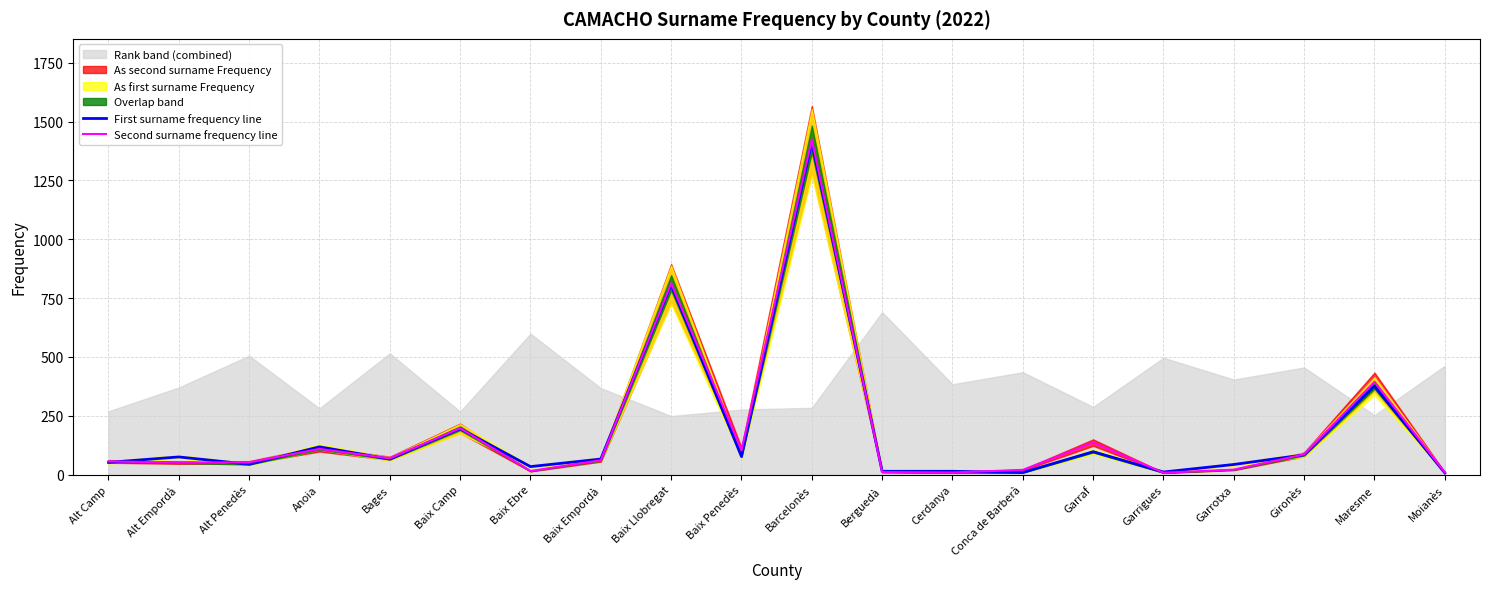

At which category does the chart reach its minimum across all series?

Moianès